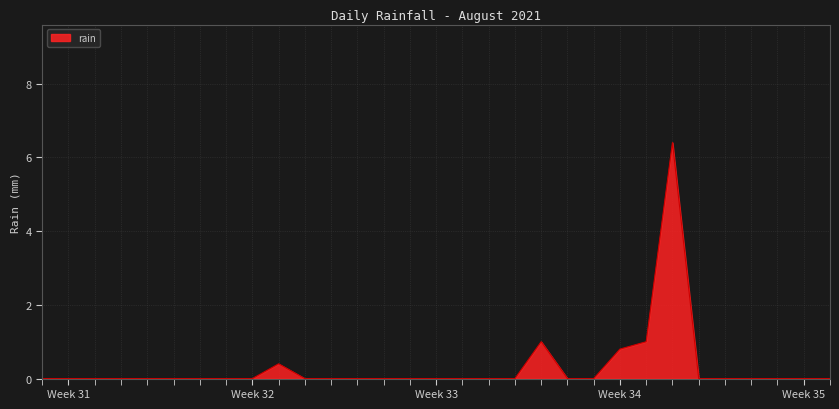

What is the greatest value displayed?

6.4